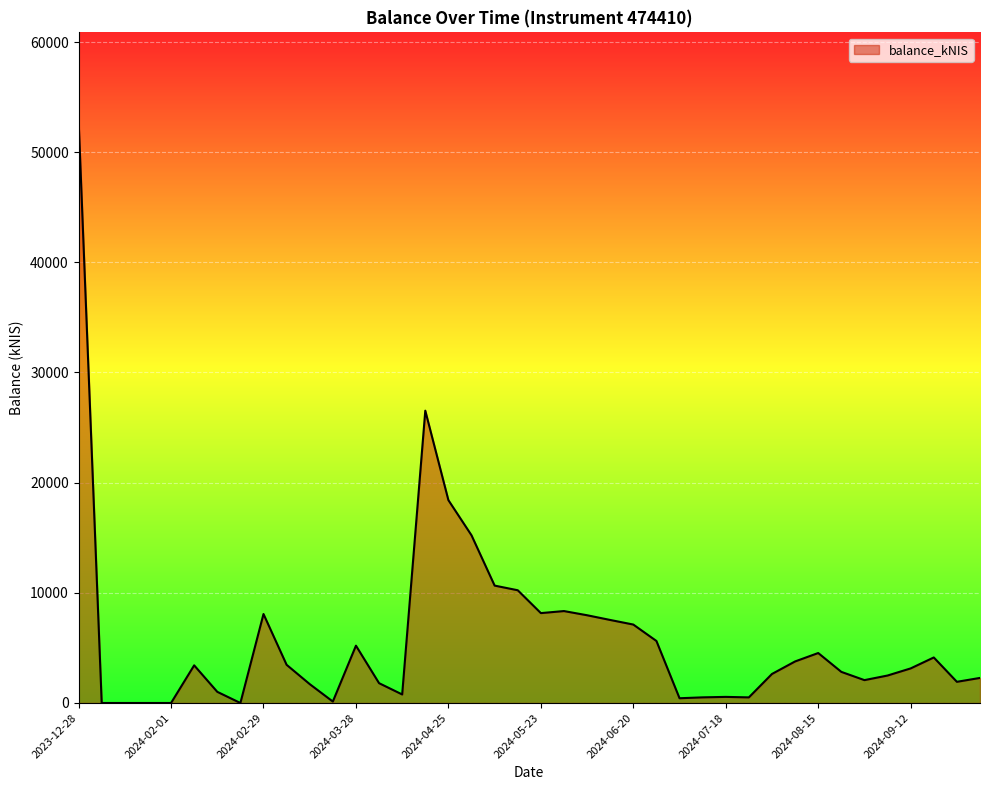

How many lines are shown in the chart?

1